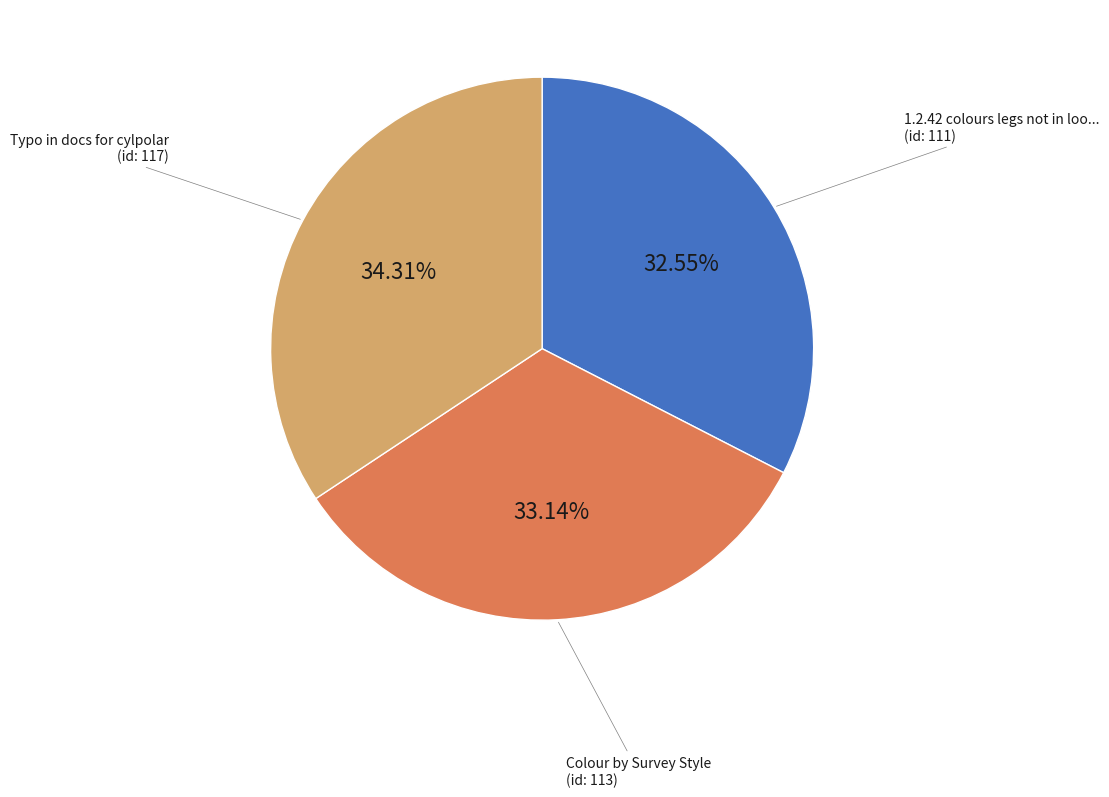

Does any single category account for the majority?

No